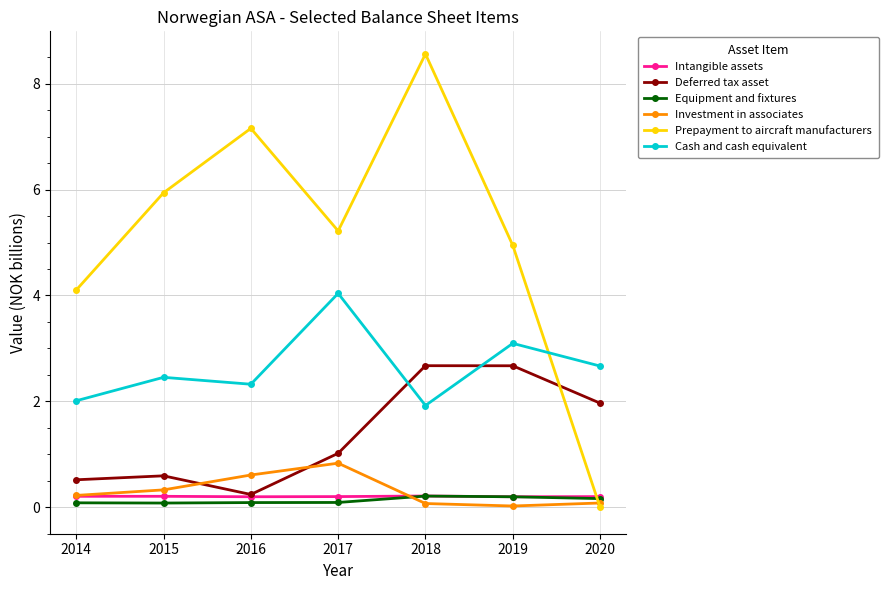

At which category is the sum across all series the highest?

2018